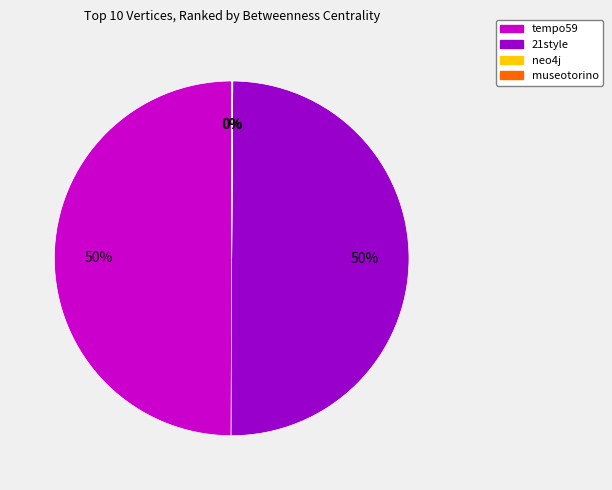

To the nearest percent, what is the average slice percentage?

25%